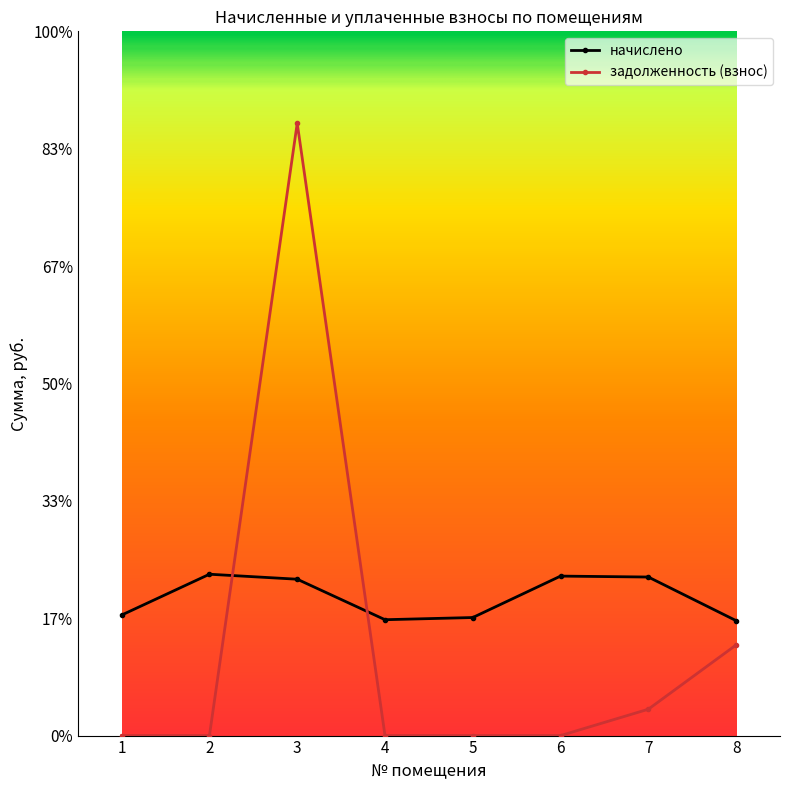

True or false: задолженность (взнос) and начислено intersect in this chart.

True